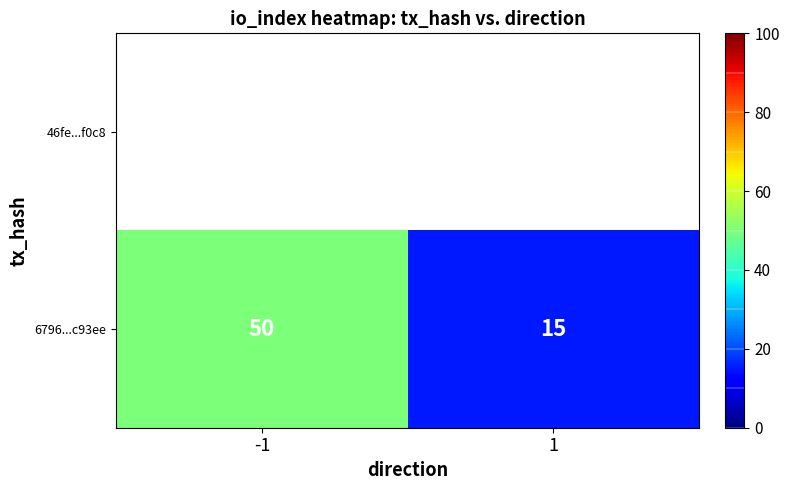

Reading left to right, what are all the values shown in this chart?

50	15